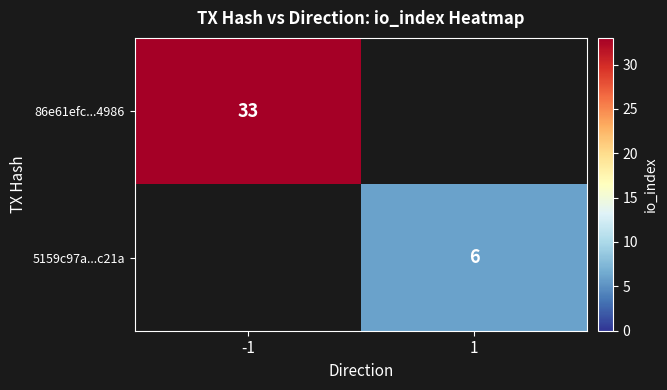

Is it true that 5159c97a...c21a equals 8 at 1?

False